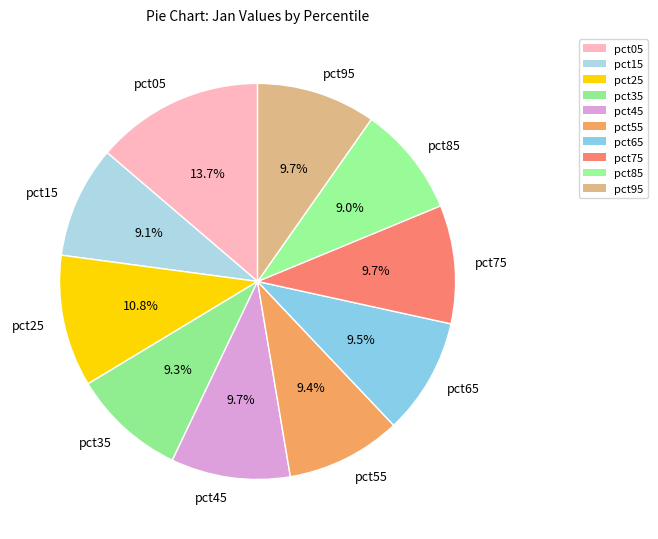

Which slice is the largest?

pct05